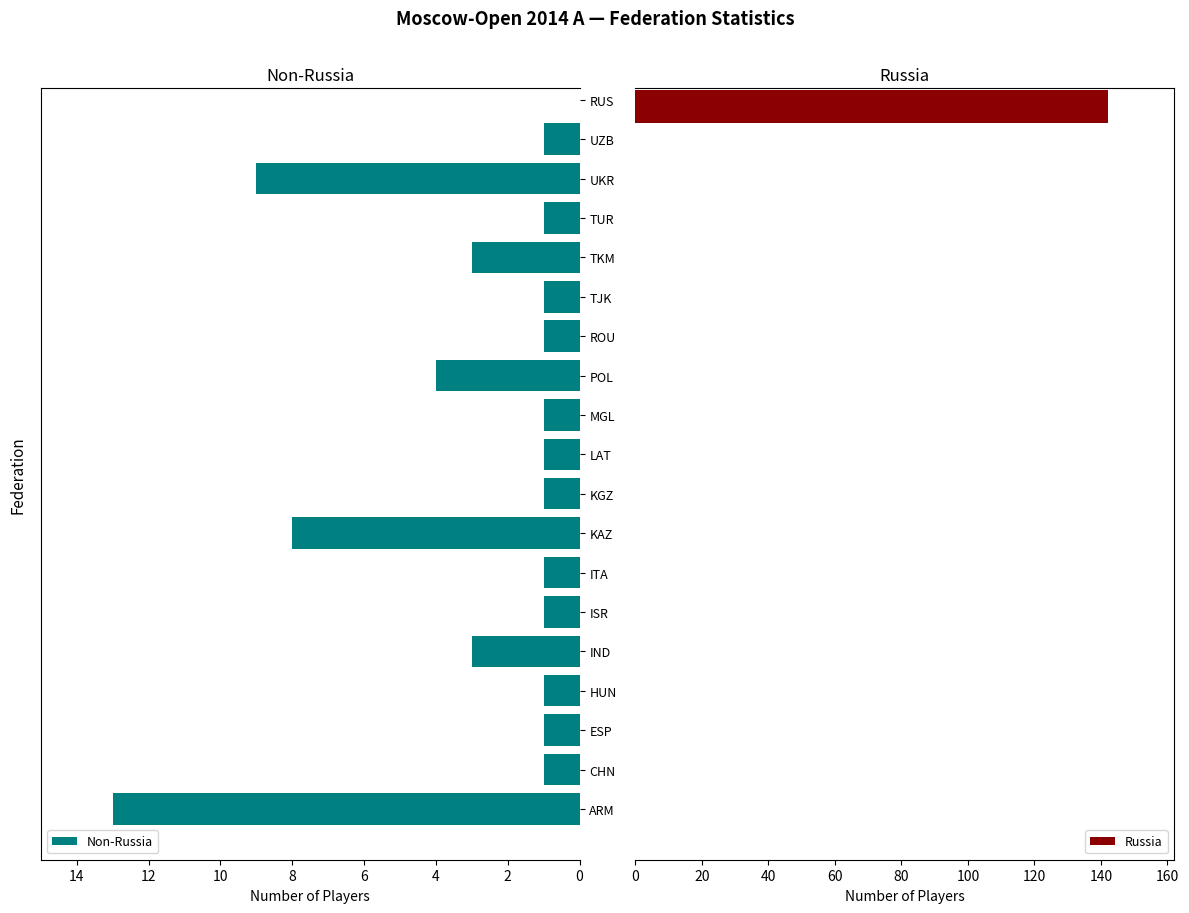

What is the difference between the maximum and minimum values in the Non-Russia series?

12